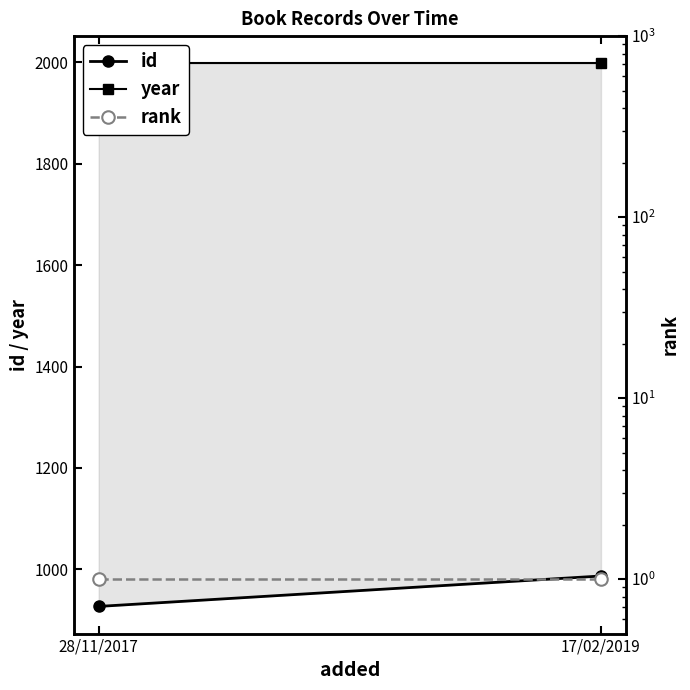

True or false: id has a value of 526 at 28/11/2017.

False